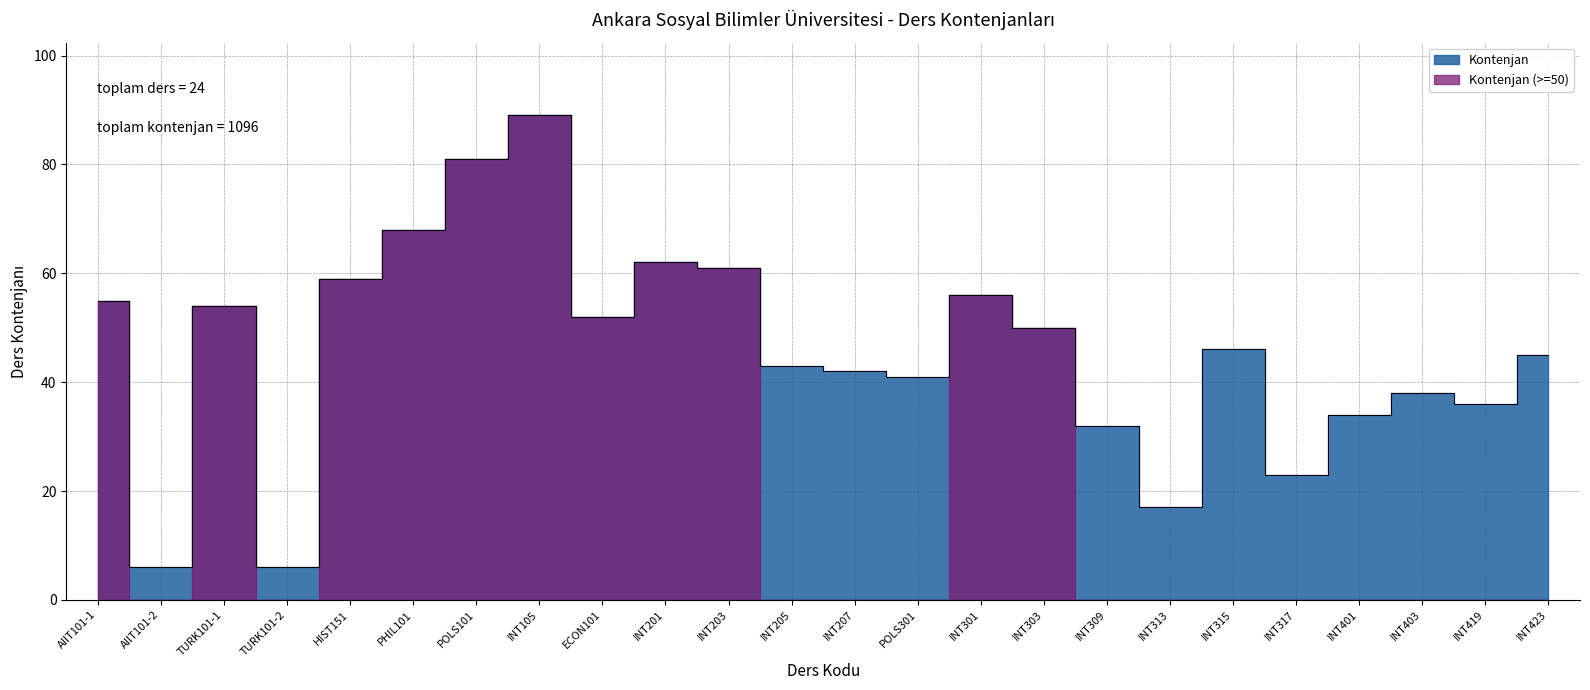

What is the label of the 7th point from the left?

POLS101